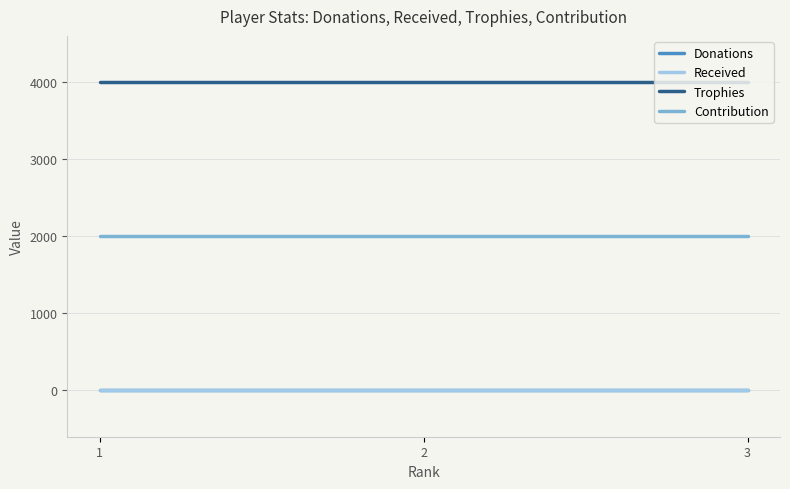

Is this an area chart (filled region under the line)?

No